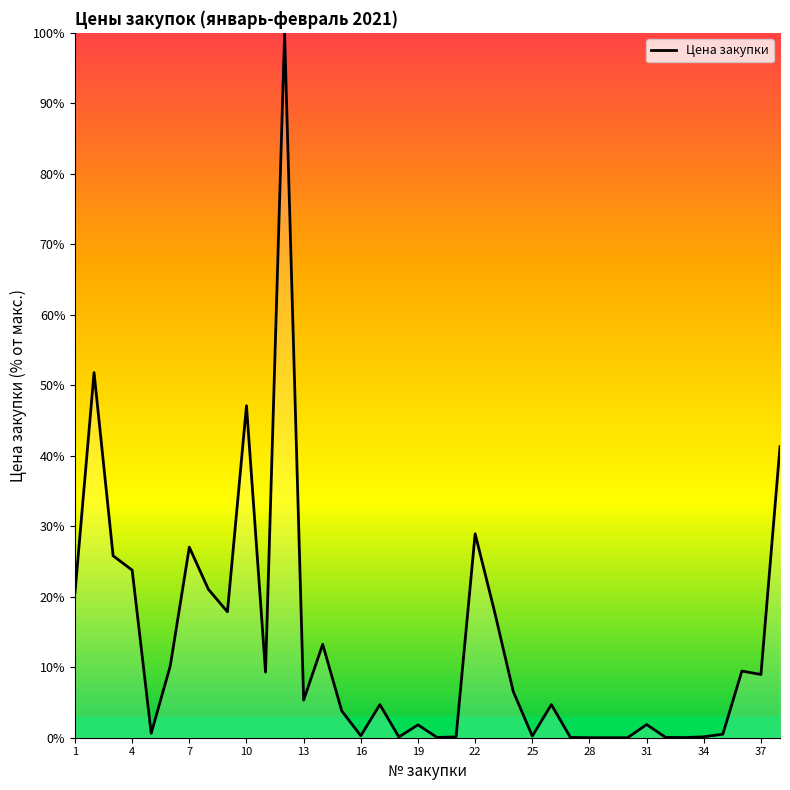

What is the difference between the maximum and minimum values?

100.0